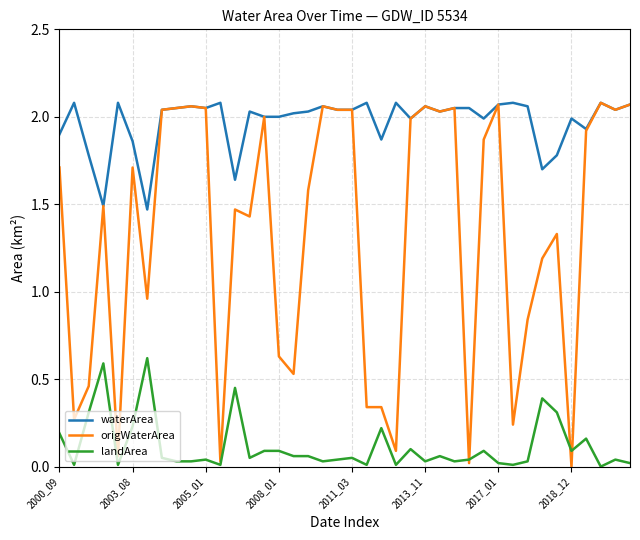

Rank the series by their average value, from lowest to highest.

landArea, origWaterArea, waterArea